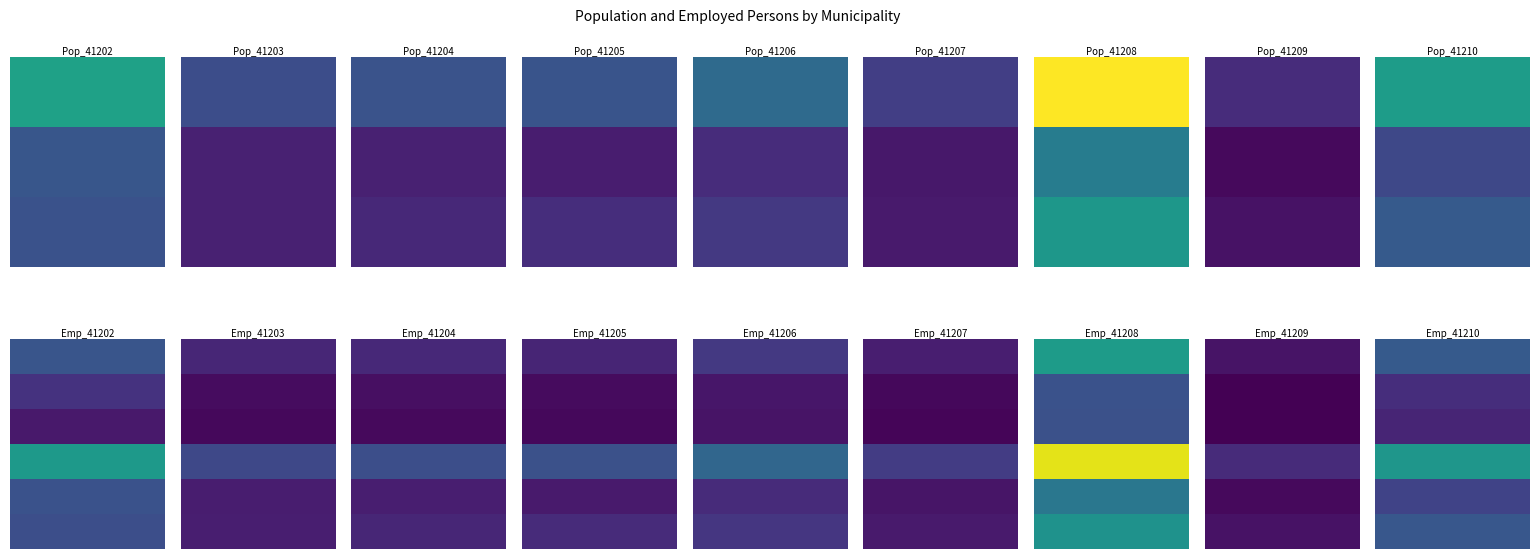

Between 2 and 3, which series saw the biggest shift?

41205